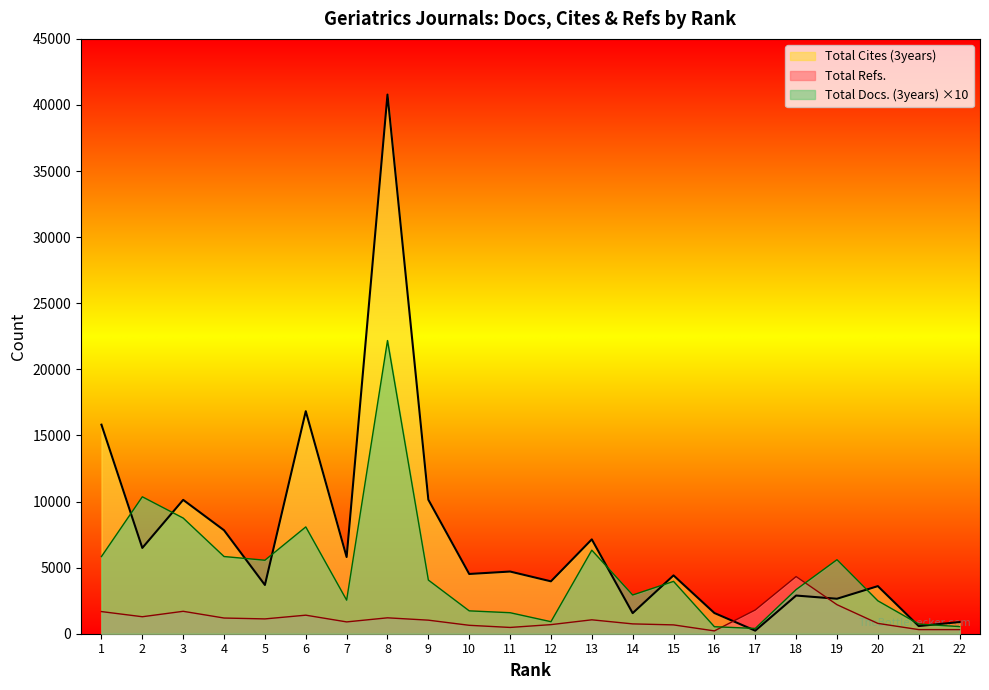

Which category has the lowest value in the Total Docs. (3years) series?

17